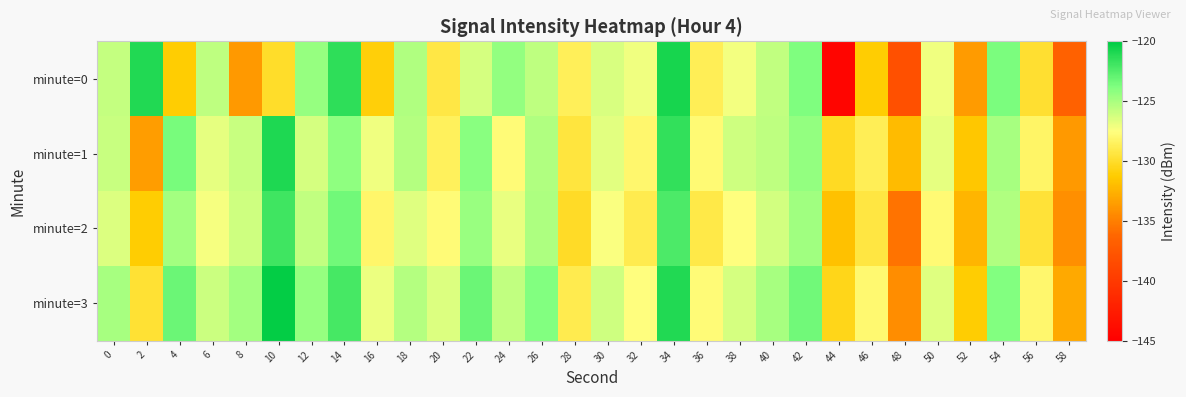

What is the difference between the highest and lowest values at 58?

3.7